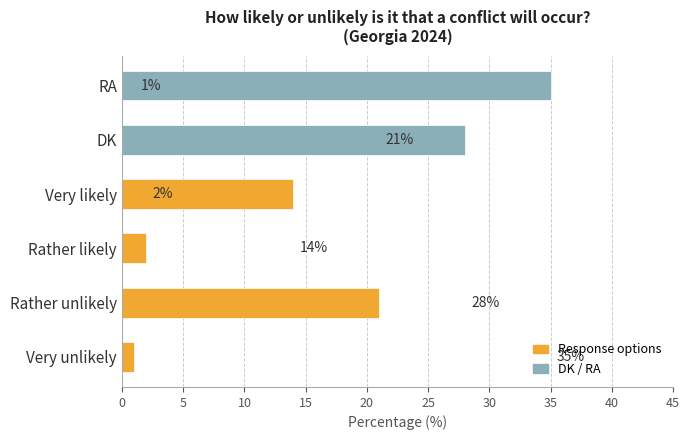

What is the difference between the maximum and minimum values?

34